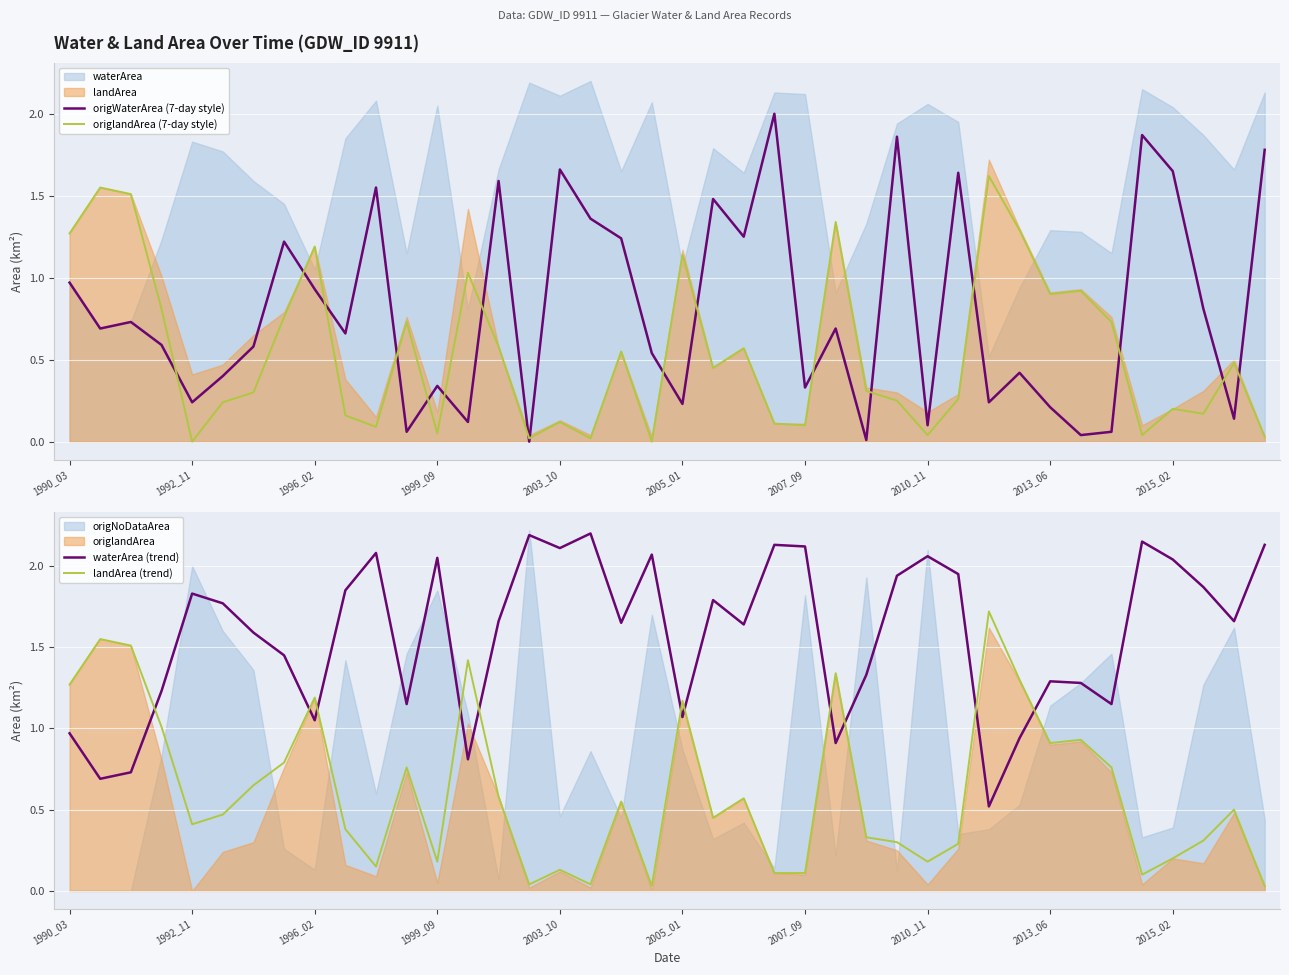

Where is origWaterArea (7-day style) nearest to the value 1?

1990_03